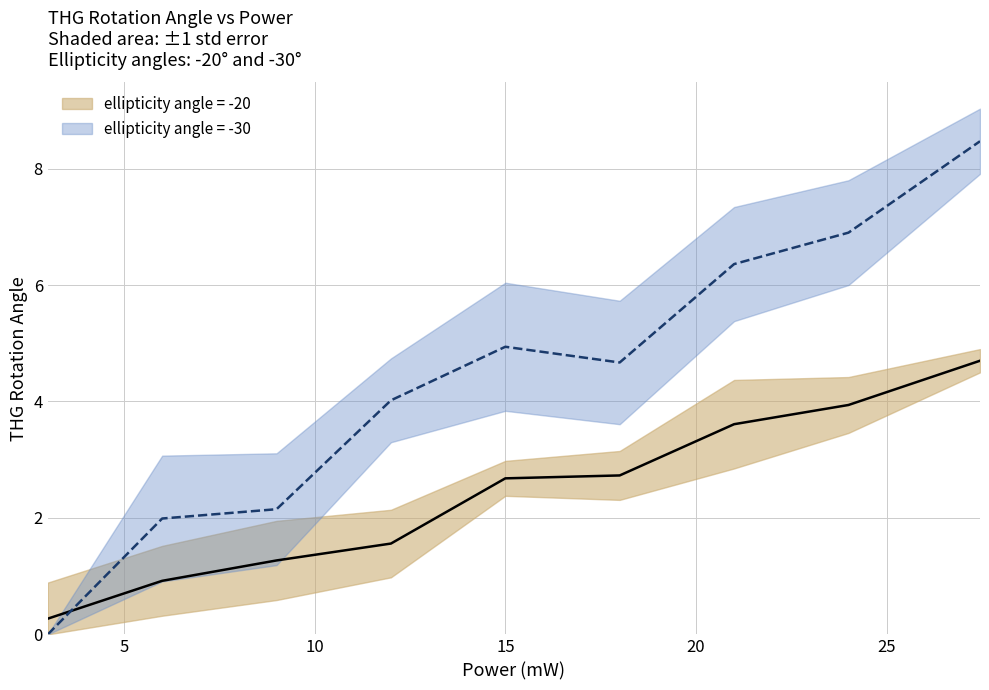

The ellipticity angle = -20 series shows 3.6 at 21. True or false?

True